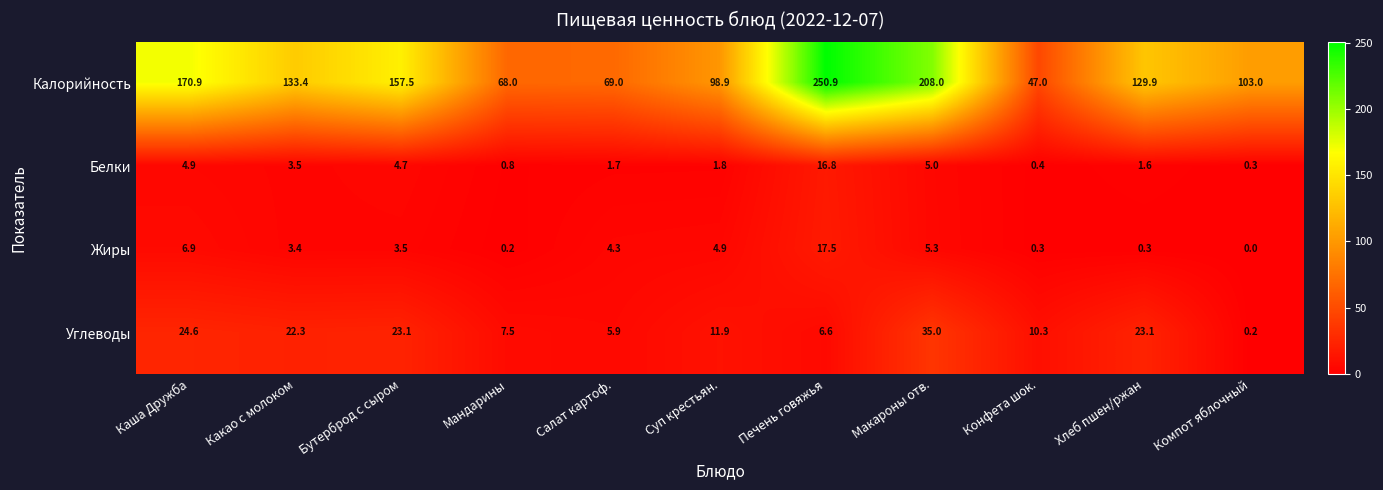

What is the spread (max minus min) of values at Макароны отв.?

203.0